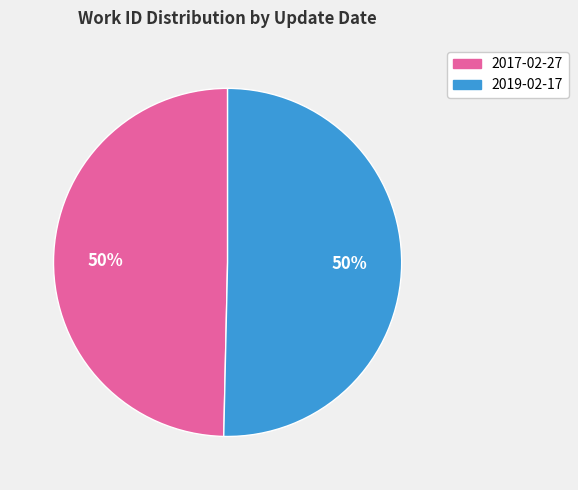

Approximately how many times larger is the value at 2019-02-17 compared to 2017-02-27?

1.0